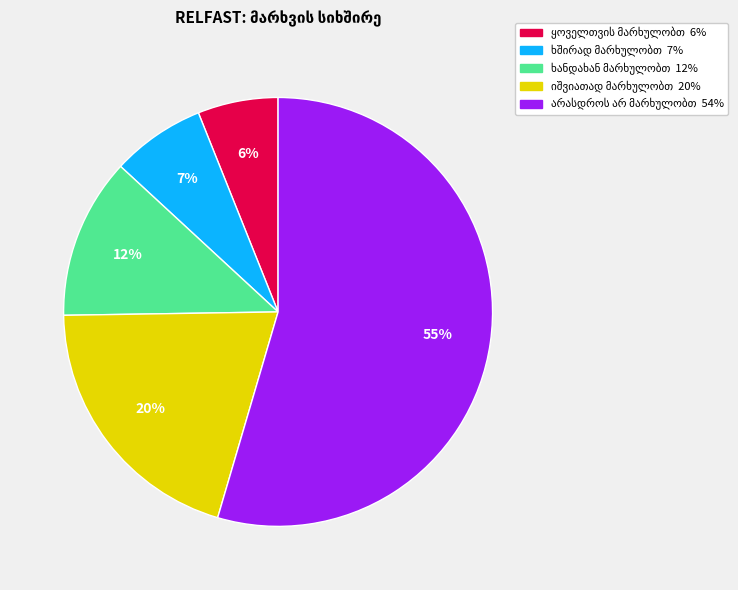

Is there a majority slice in this chart?

Yes